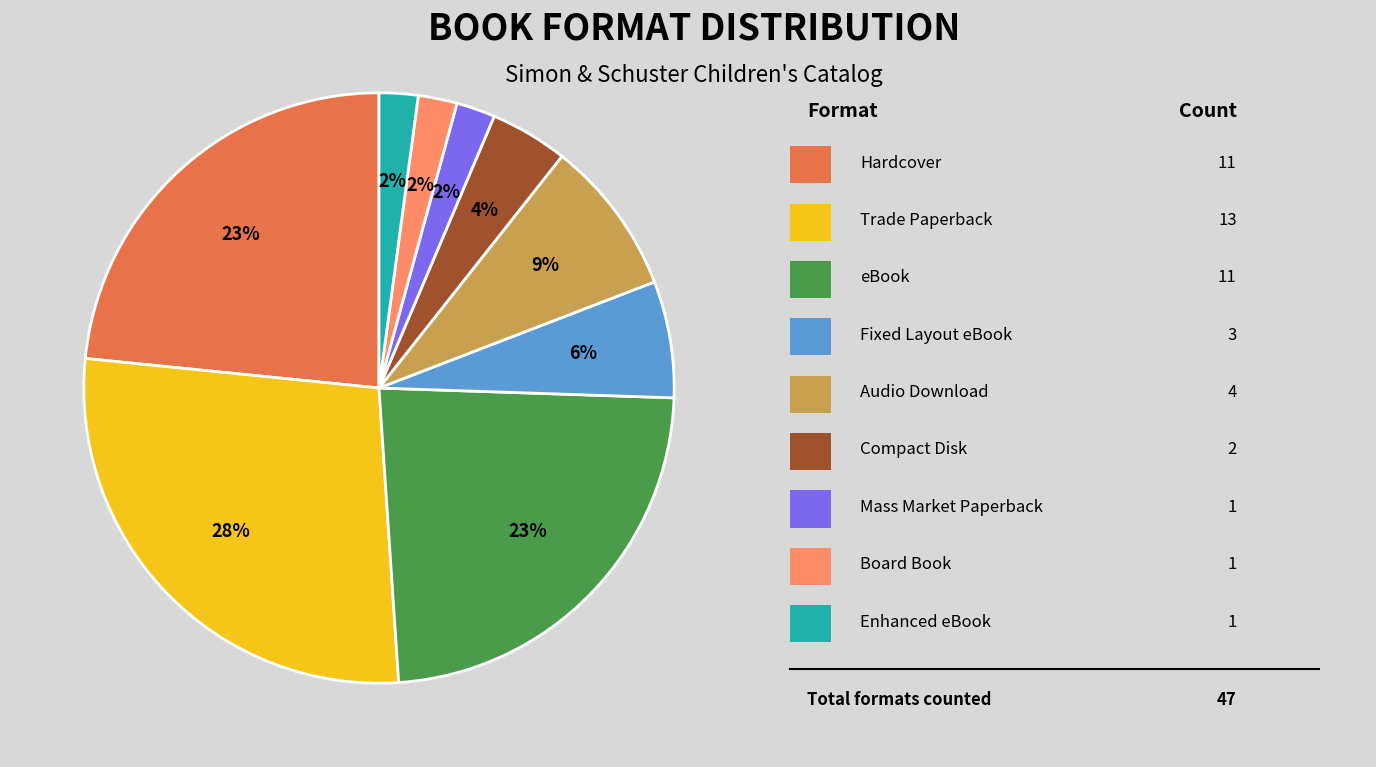

Is there any slice that represents more than half of the pie?

No